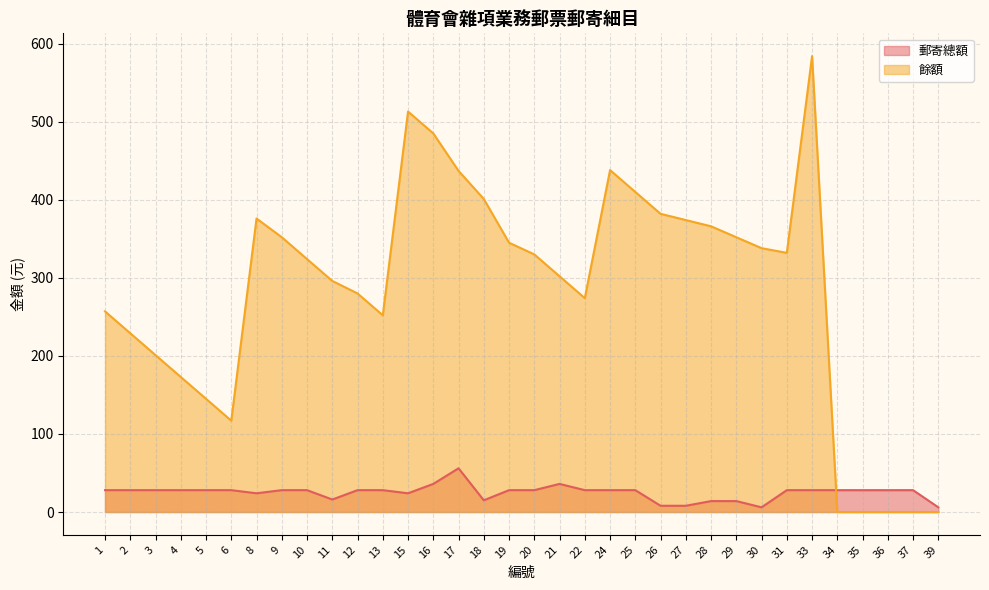

Which has a higher value, 35 or 28?

35